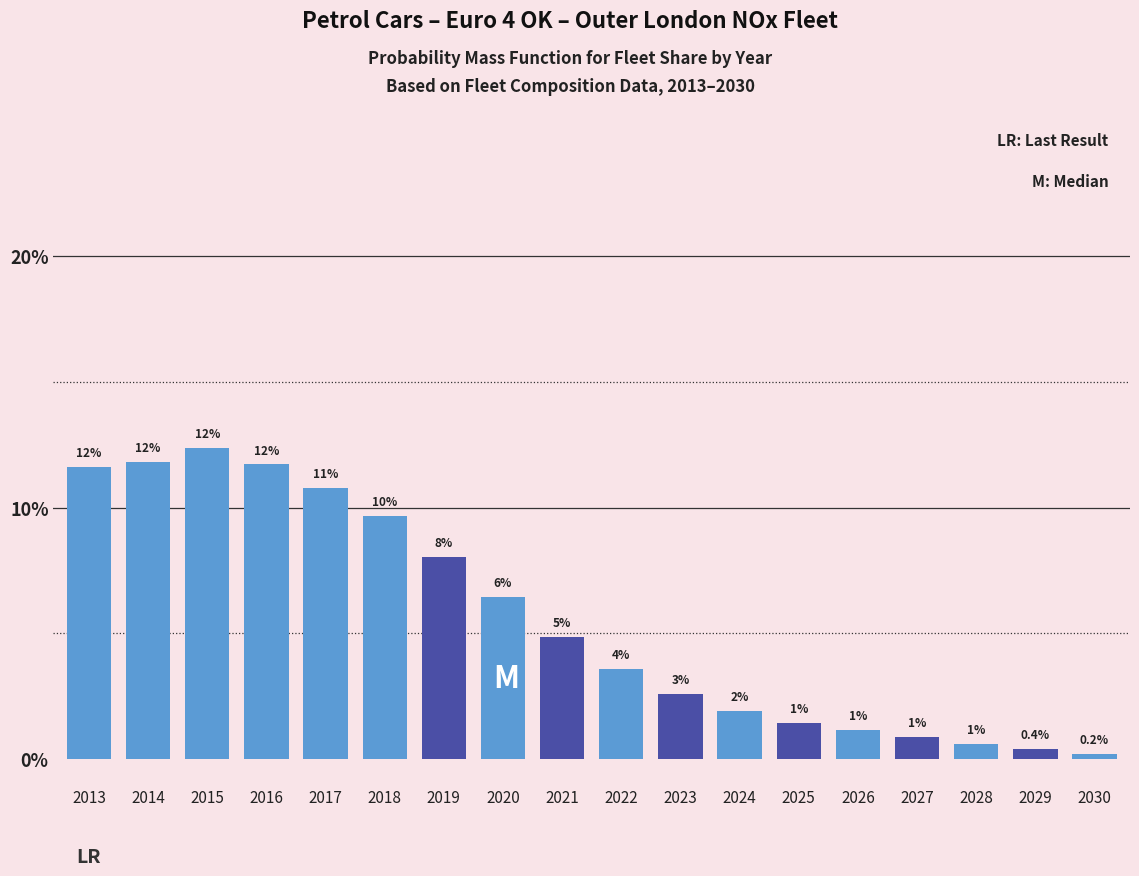

How many bars are there in total?

18